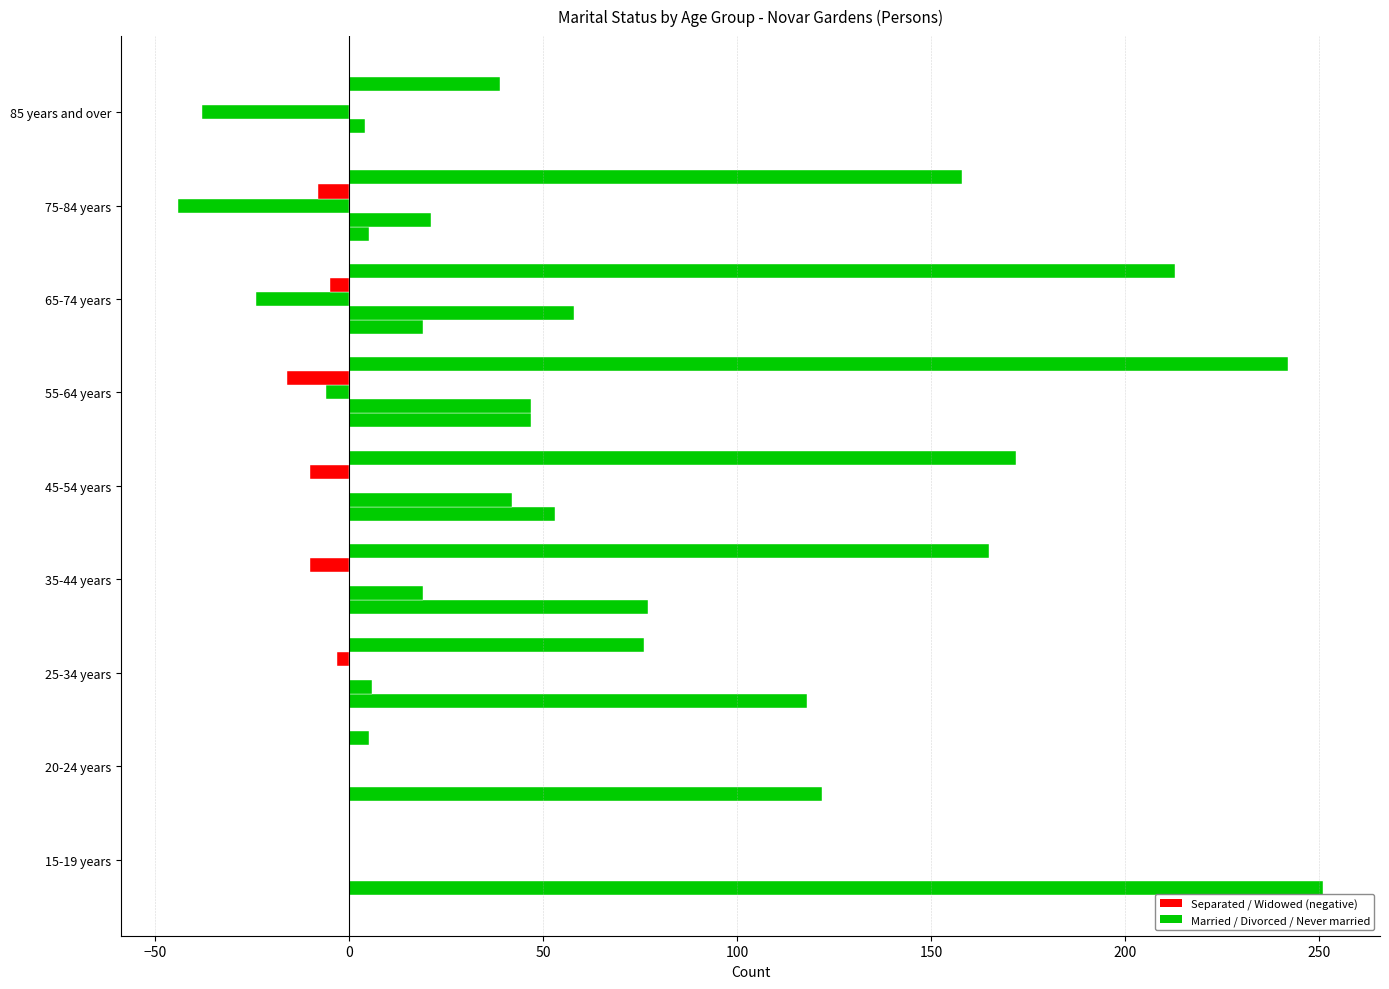

How many data points does each series have?

9